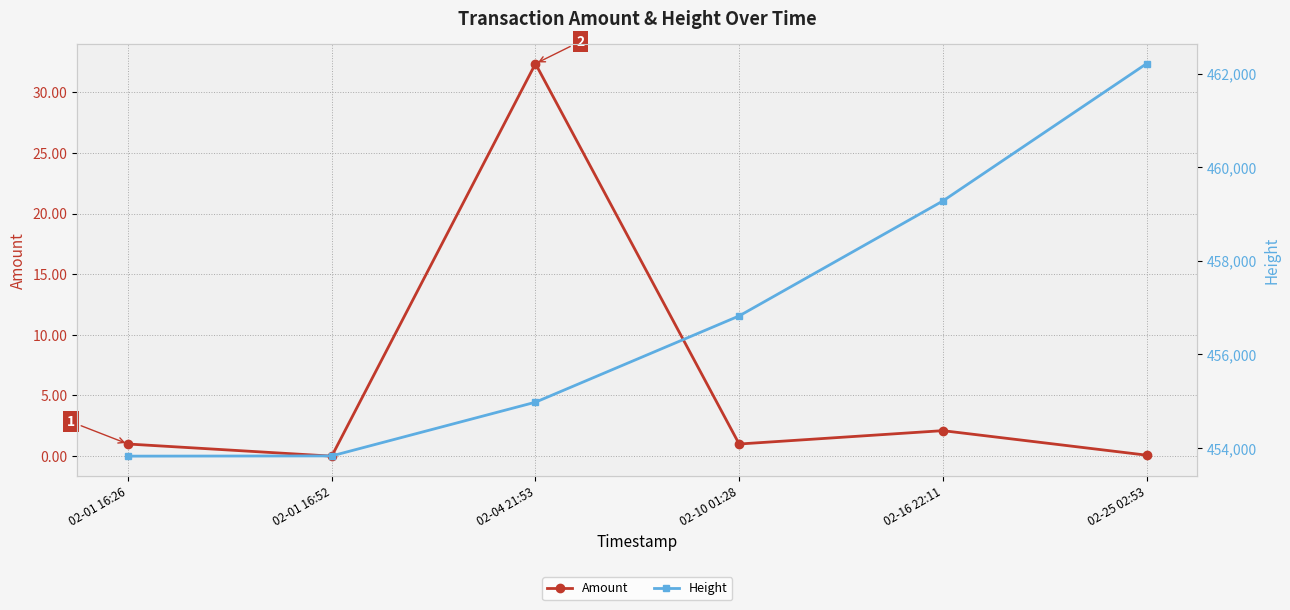

Is it true that Amount equals 0.9 at 02-16 22:11?

False